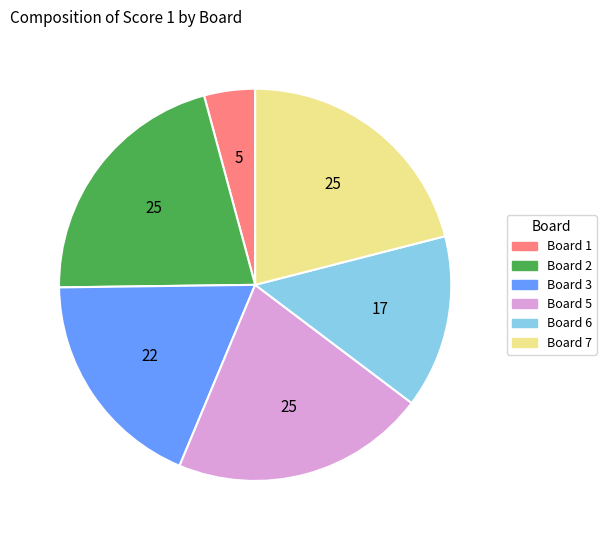

Is there any slice that represents more than half of the pie?

No